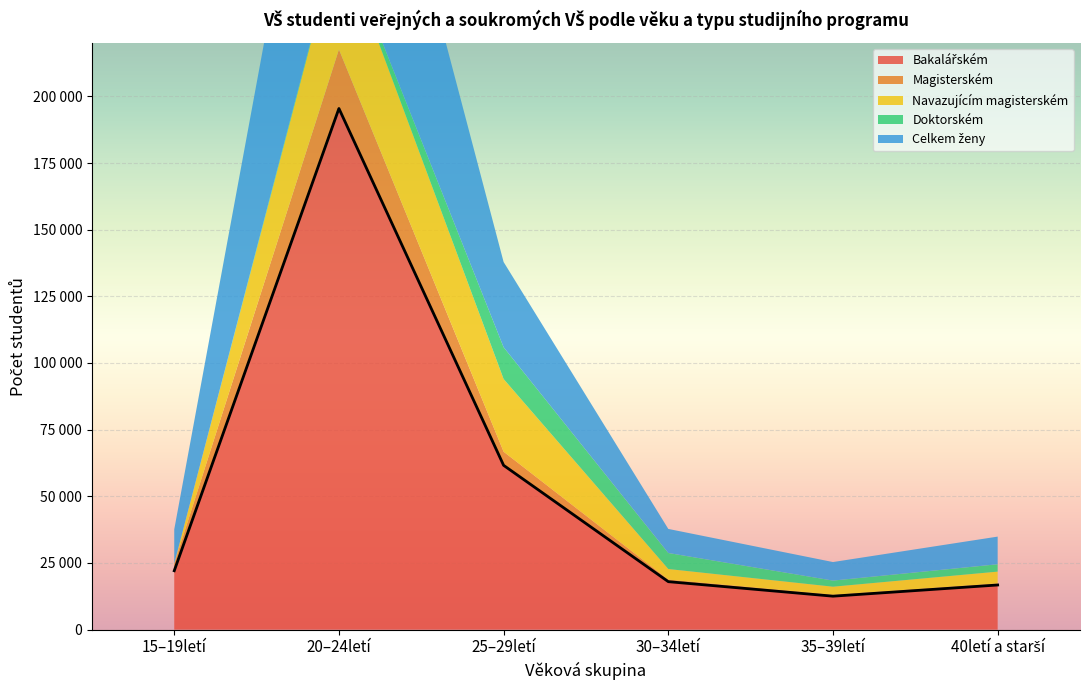

The Navazujícím magisterském series shows 3959 at 30–34letí. True or false?

True